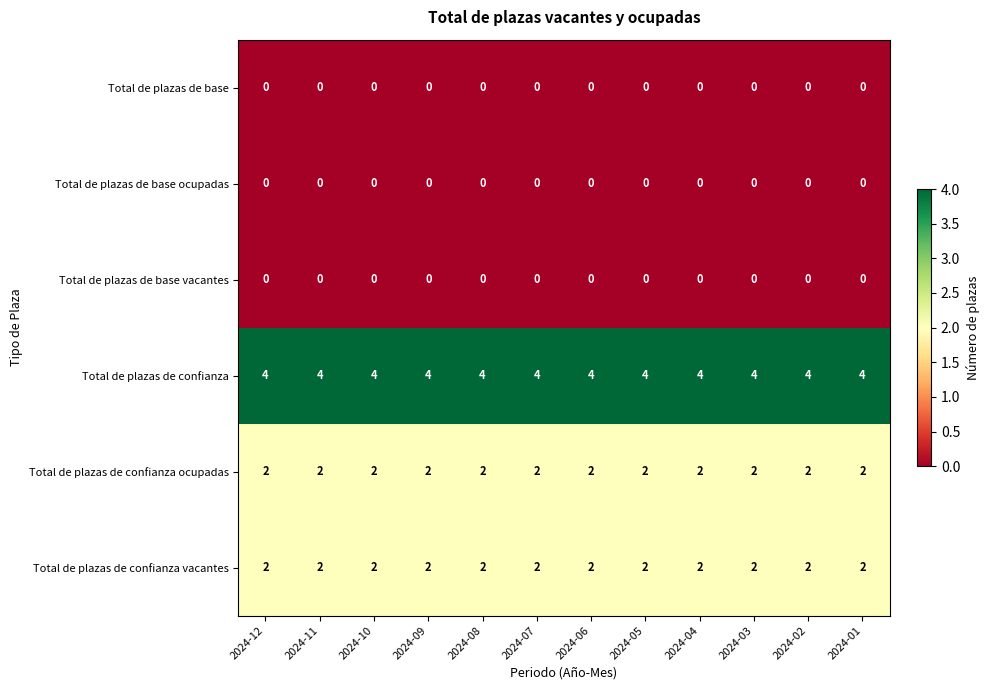

What is the difference between the highest and lowest values at 2024-09?

4